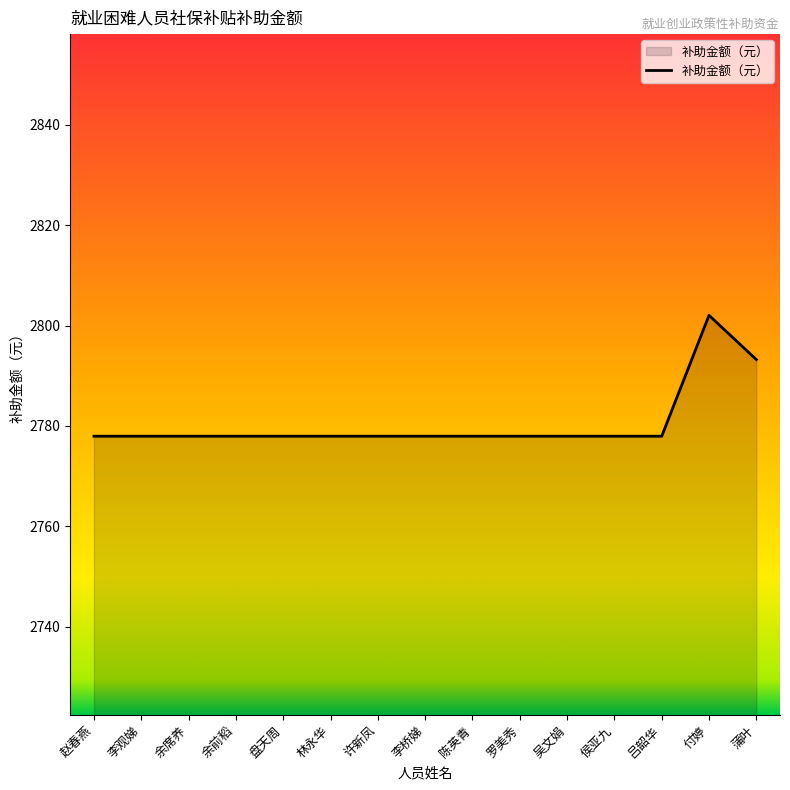

Where is the data nearest to the value 2789?

蒲叶